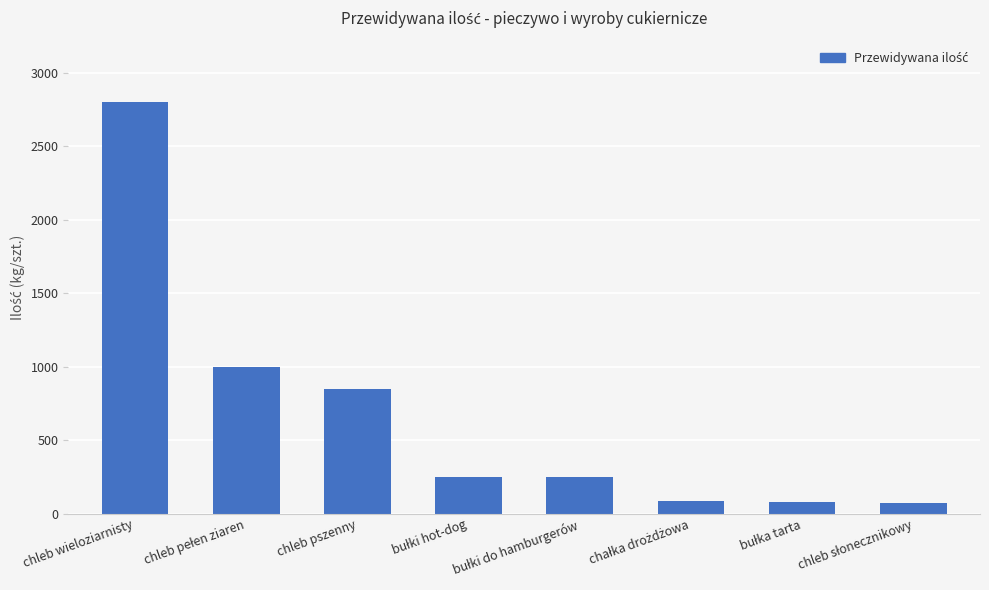

What is the greatest value displayed?

2800